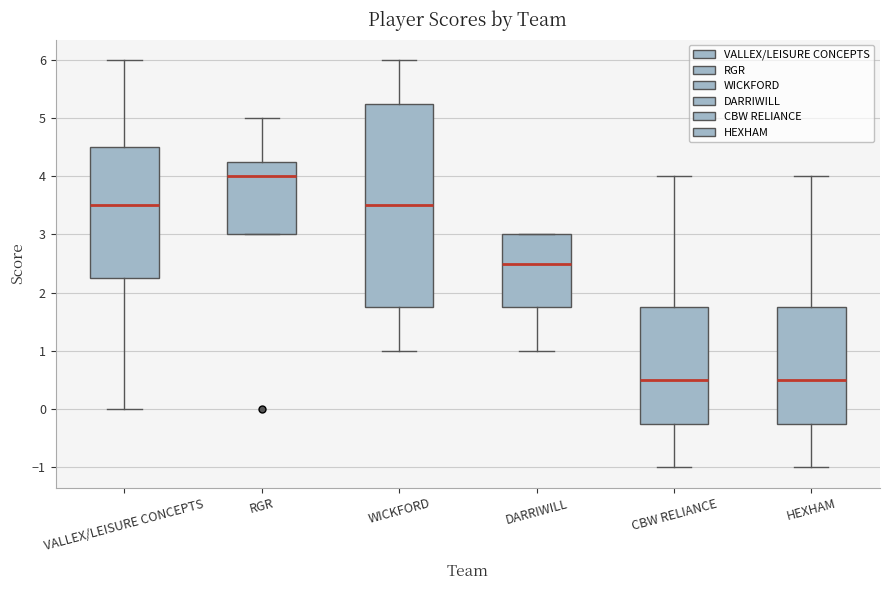

Reading left to right, transcribe this box plot: for each box, give where its median line is, the range the box spans, and where its two whiskers end, as read against the y-axis. The values are not printed on the chart, so give them approximately, as read against the axis.

VALLEX/LEISURE CONCEPTS: median 3.5, box 2.3 to 4.5, whiskers 0.0 to 6.0
RGR: median 4.0, box 3.0 to 4.3, whiskers 3.0 to 5.0
WICKFORD: median 3.5, box 1.8 to 5.3, whiskers 1.0 to 6.0
DARRIWILL: median 2.5, box 1.8 to 3.0, whiskers 1.0 to 3.0
CBW RELIANCE: median 0.5, box -0.2 to 1.8, whiskers -1.0 to 4.0
HEXHAM: median 0.5, box -0.2 to 1.8, whiskers -1.0 to 4.0